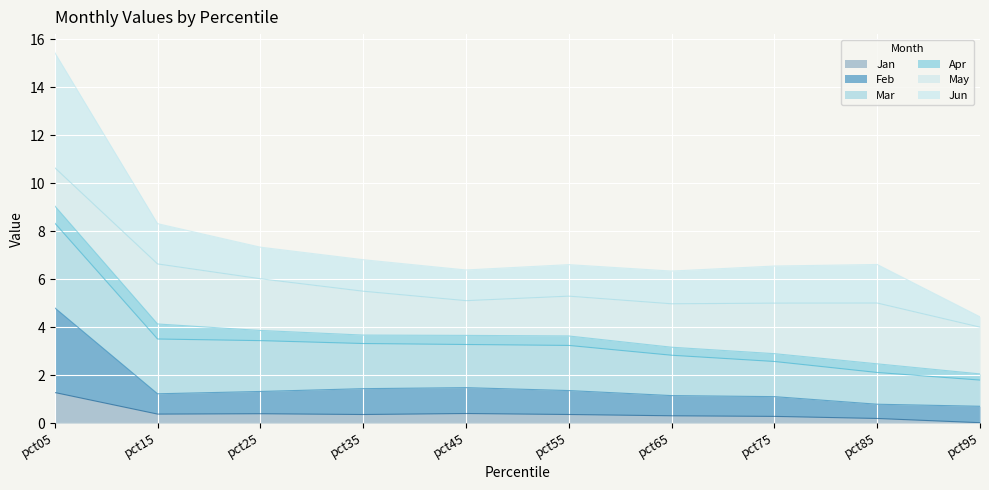

At which category is the sum across all series the highest?

pct05